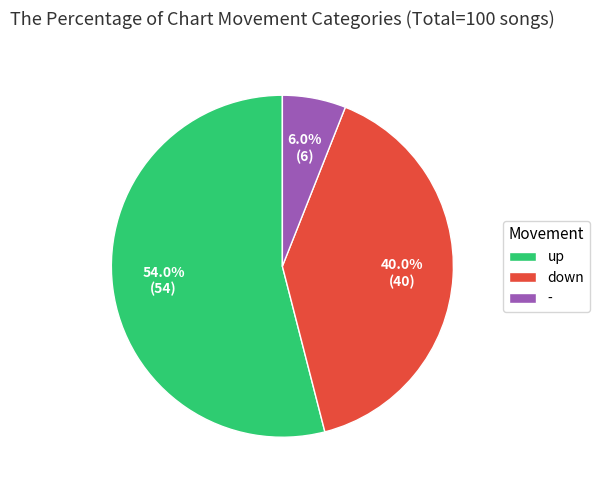

Rank the categories by value from highest to lowest.

up, down, -